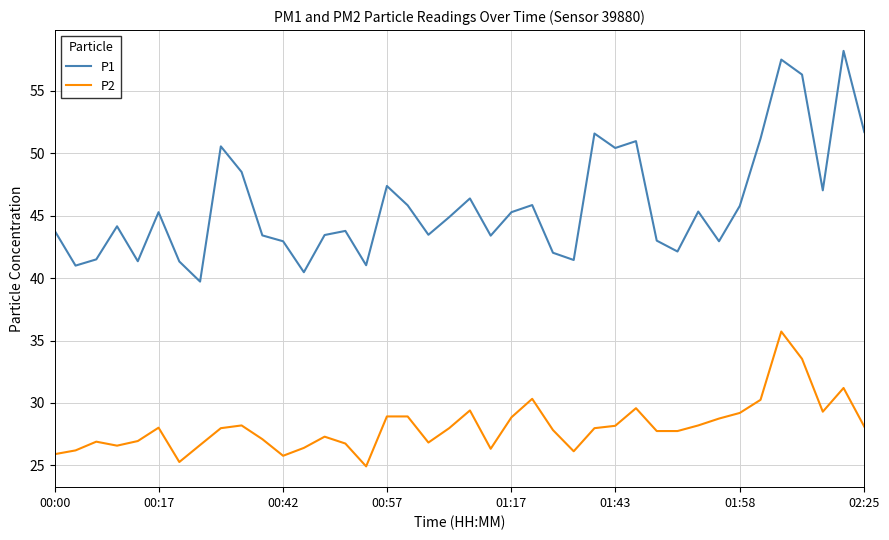

Rank the series by their average value, from highest to lowest.

P1, P2